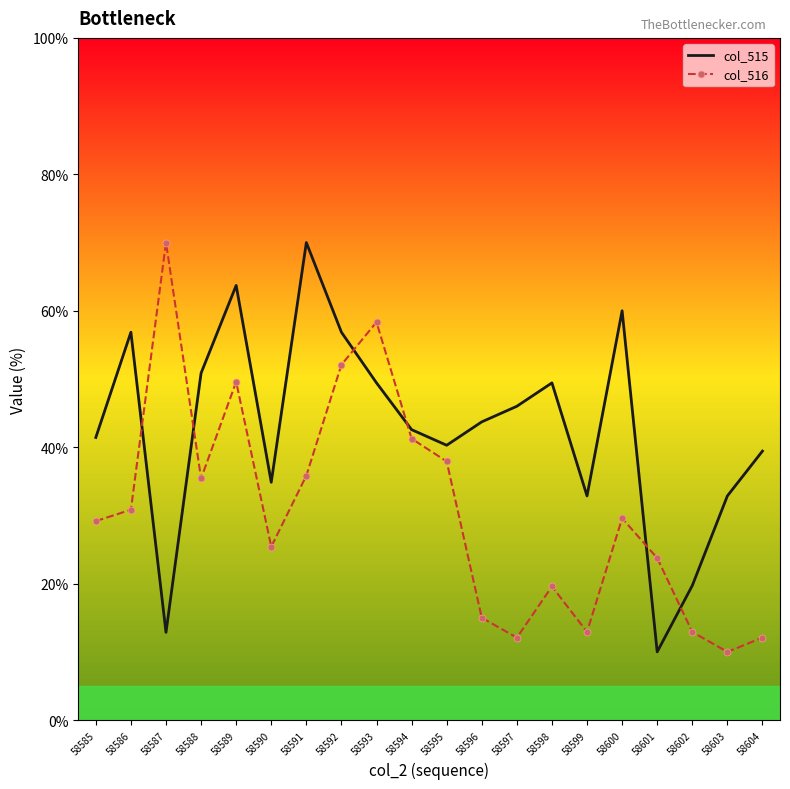

What is the difference between the col_516 values at 58594 and 58604?

29.2